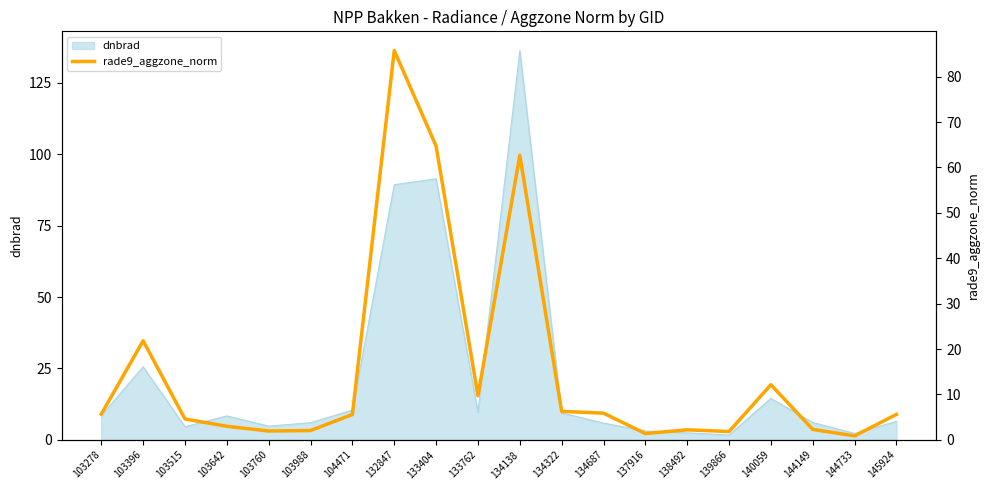

The value at 103396 is 21.8. True or false?

True